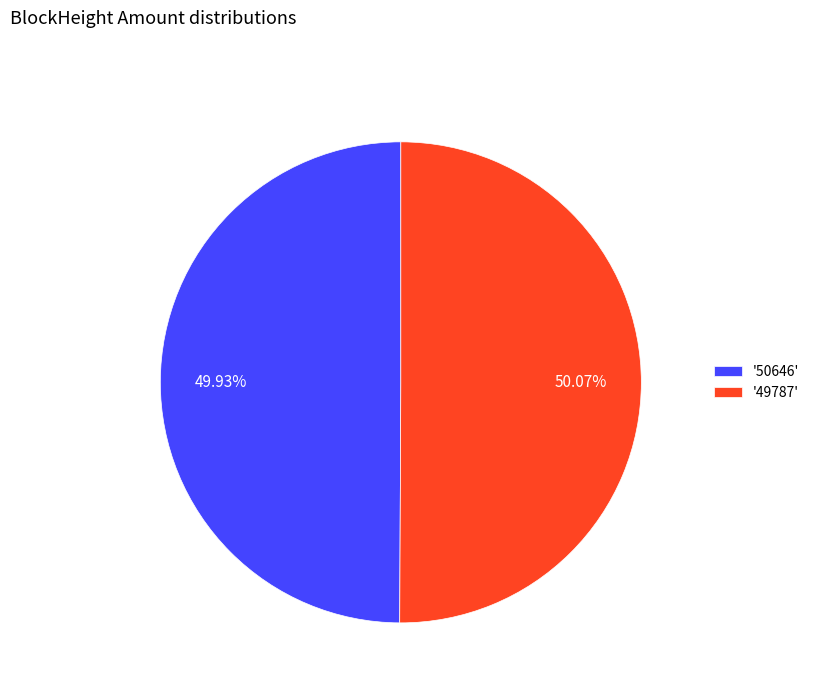

Do '49787' and '50646' together represent more than half of the pie?

Yes